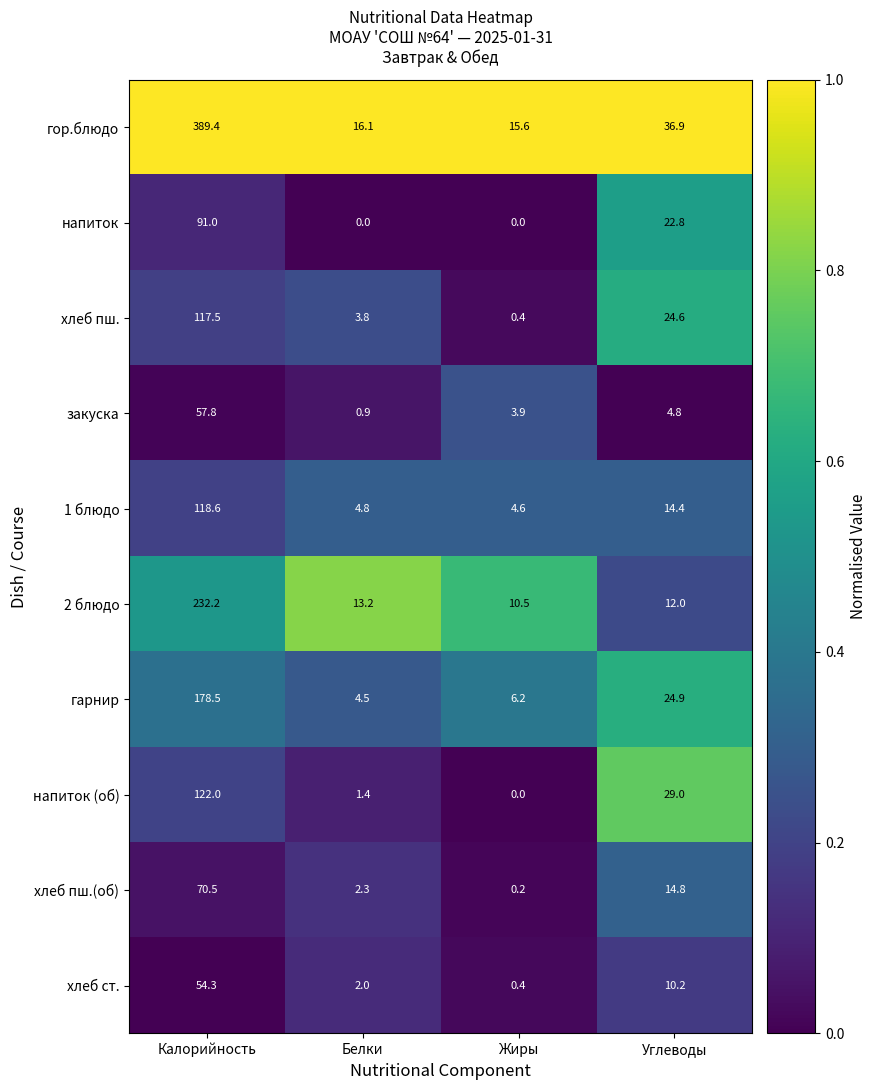

Which series changed the most between Жиры and Углеводы?

напиток (об)